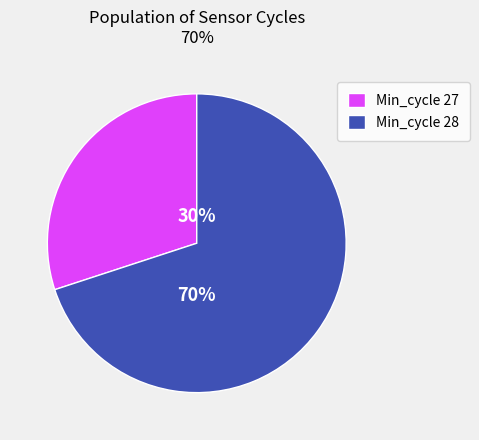

True or false: Min_cycle 28 accounts for 70% of the total.

True